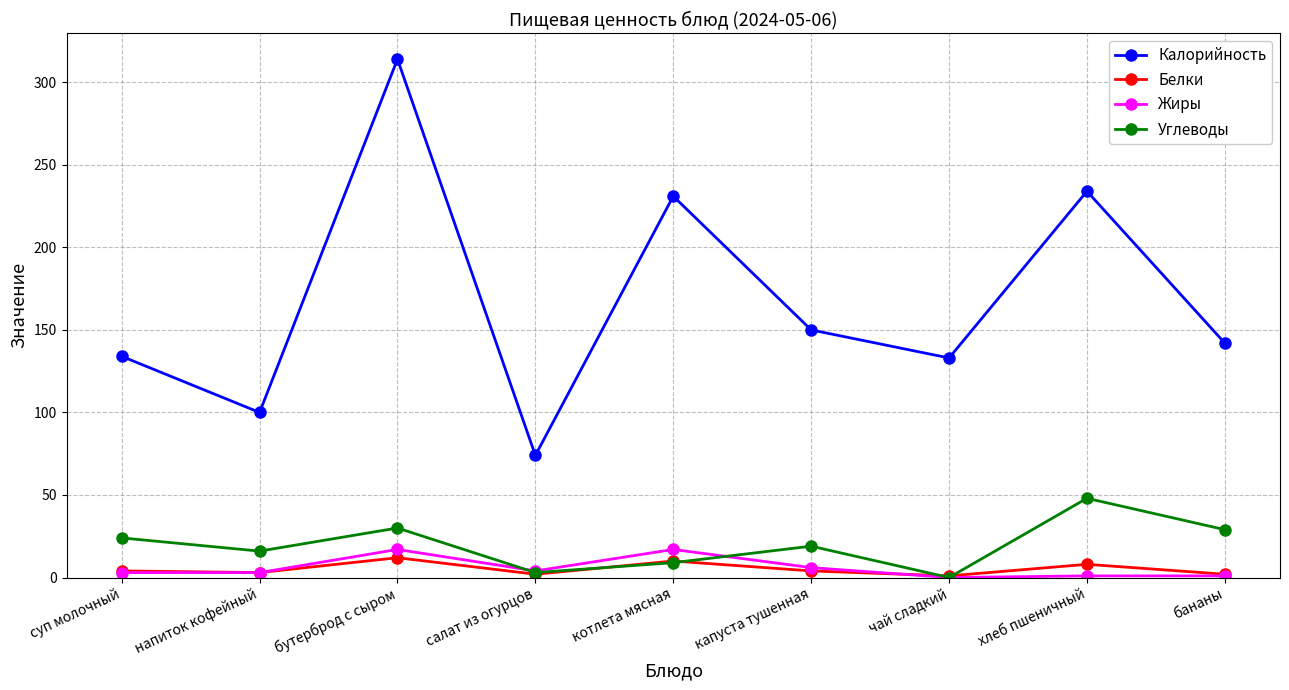

What is the label of the 3rd point from the left?

бутерброд с сыром